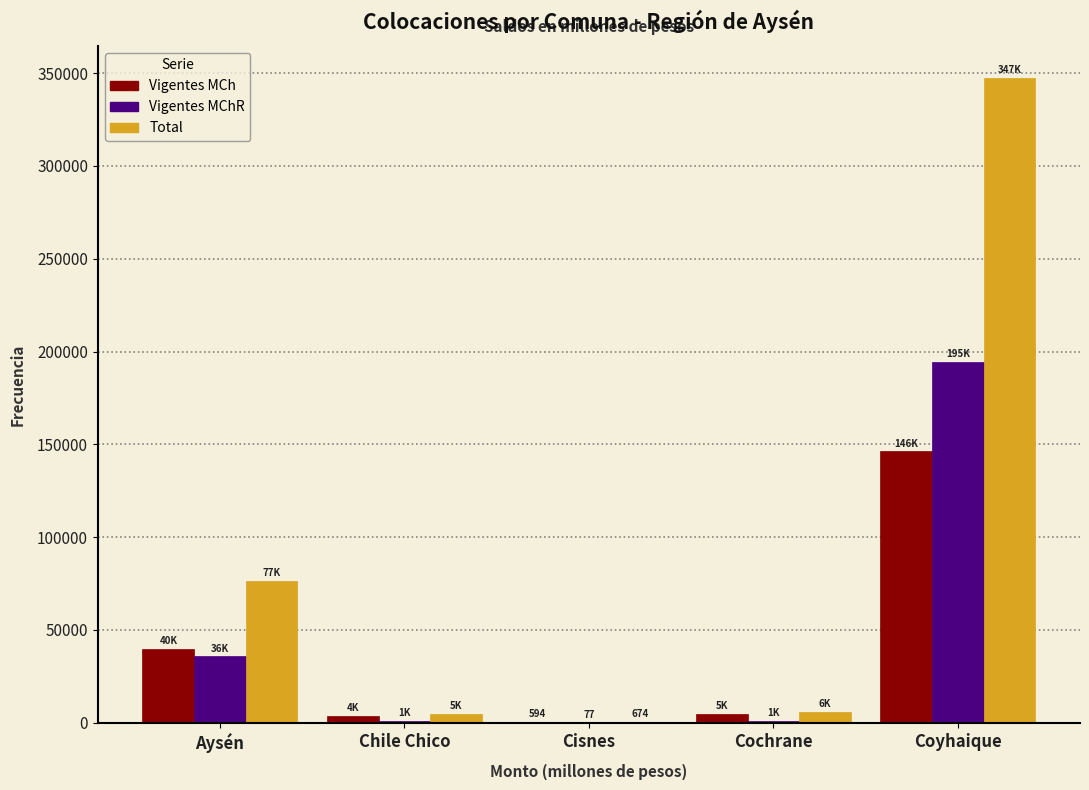

At which category is the sum across all series the highest?

Coyhaique